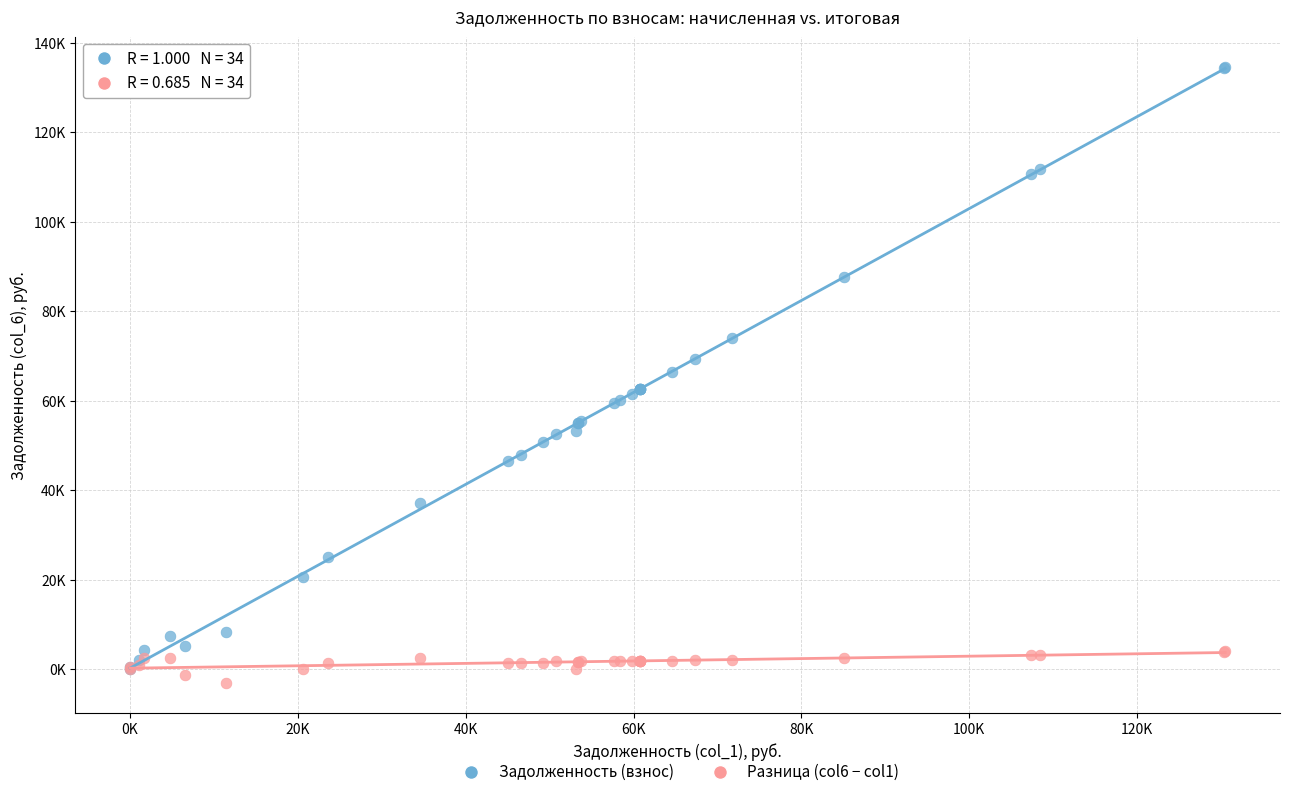

Which series contains the highest Y value?

Задолженность (взнос)